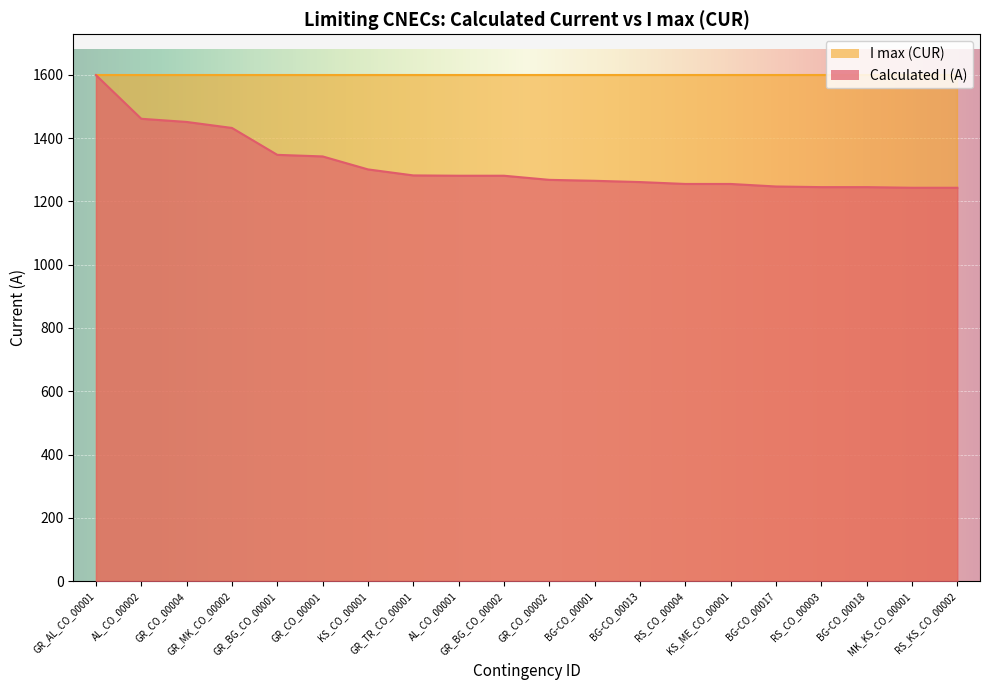

Which category has the highest value across all series?

GR_AL_CO_00001